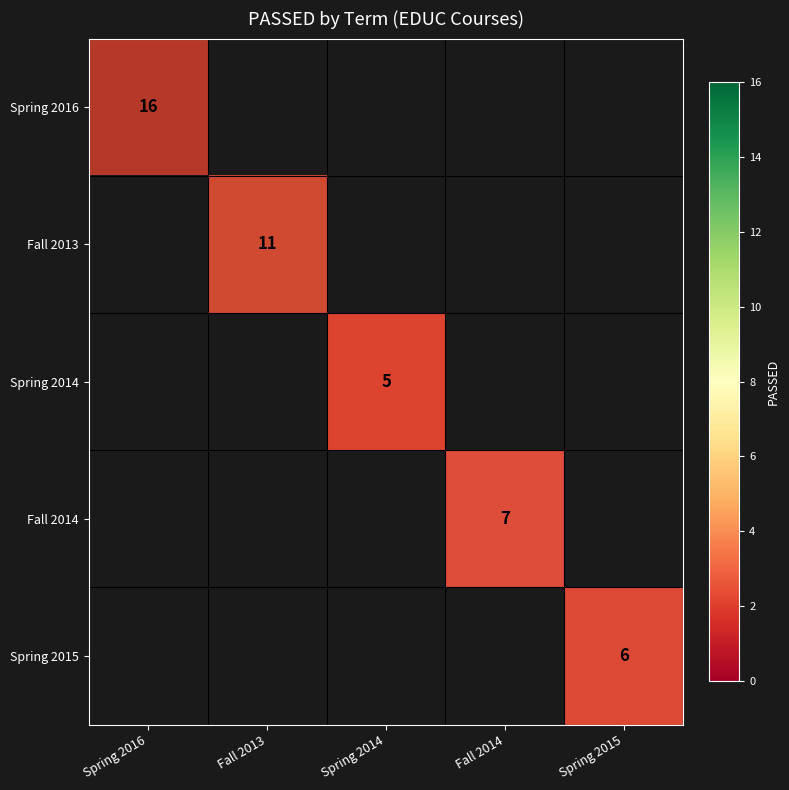

Which series has the largest range (max minus min)?

Spring 2016